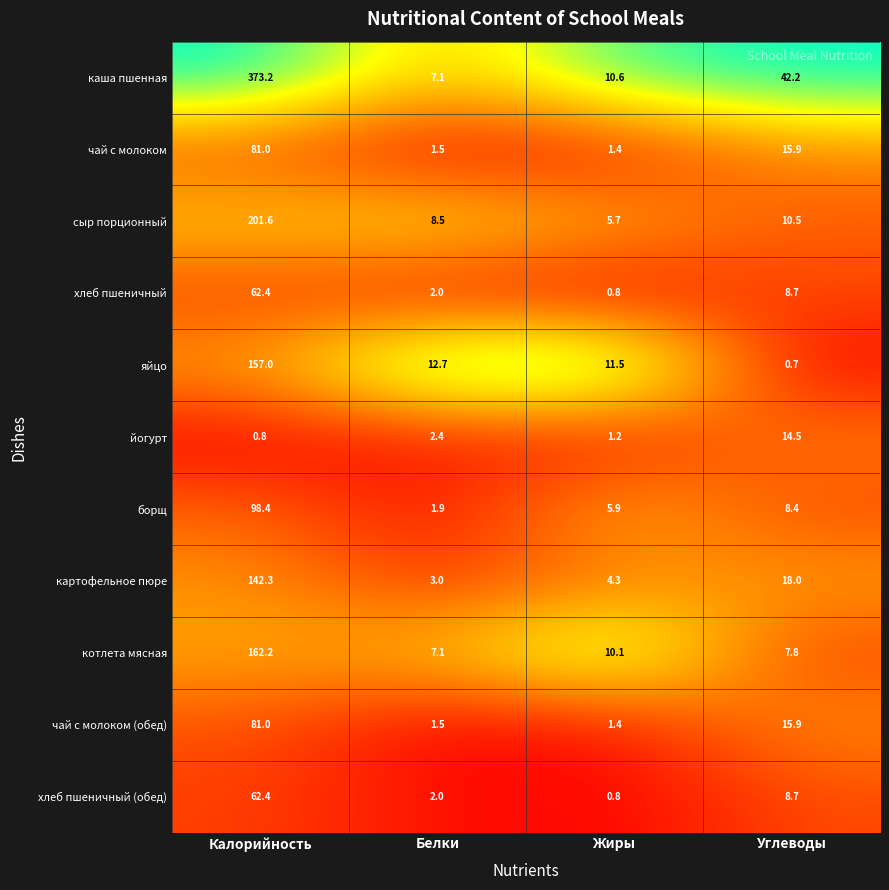

Which series has the widest spread of values?

каша пшенная